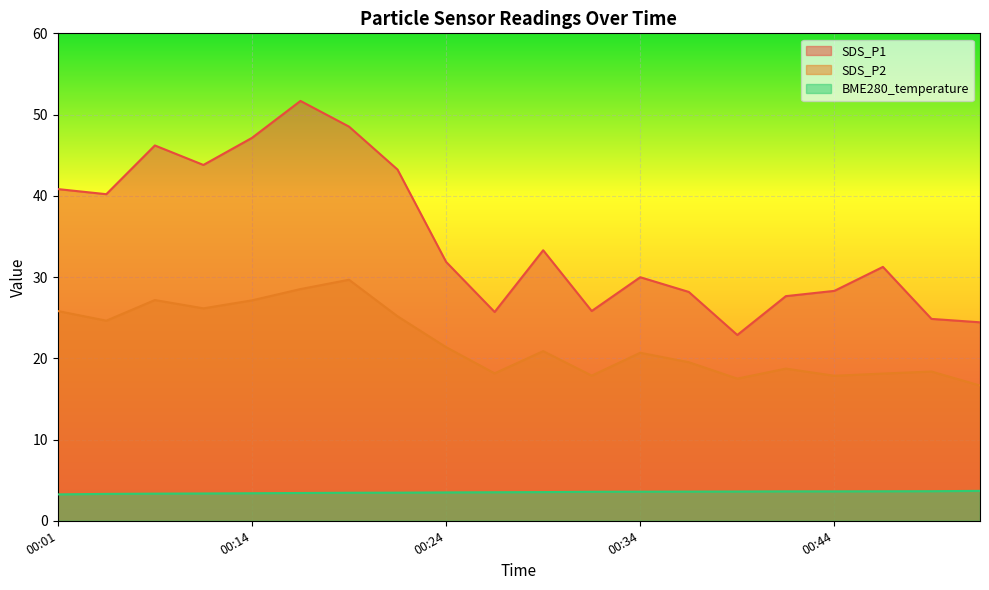

How many lines are shown in the chart?

3